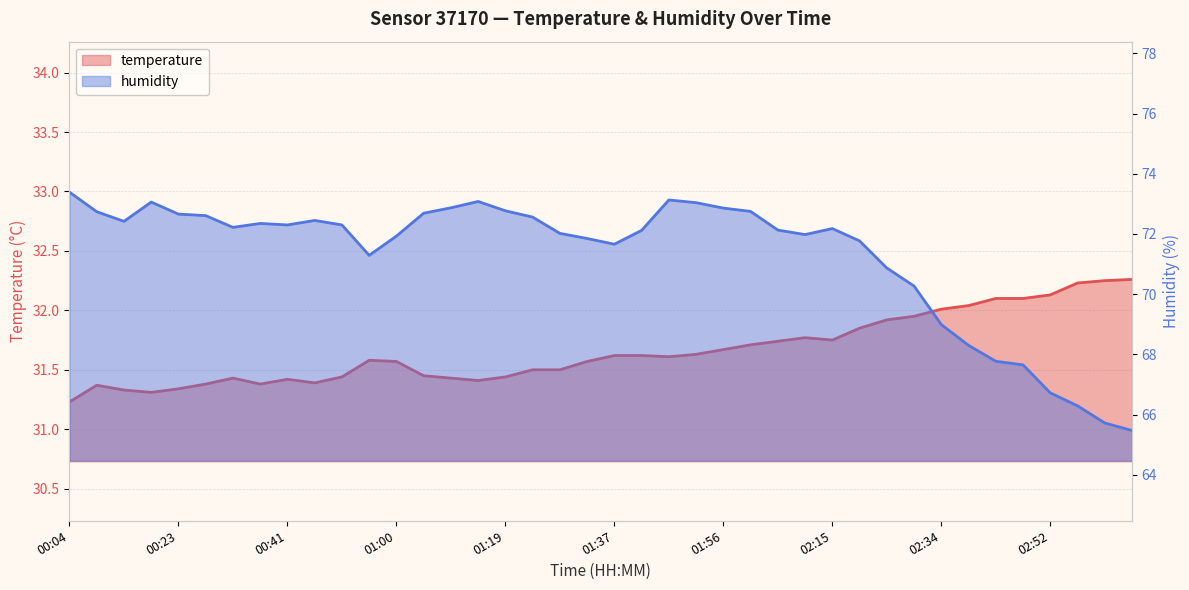

What is the sum of all temperature values?

1266.4